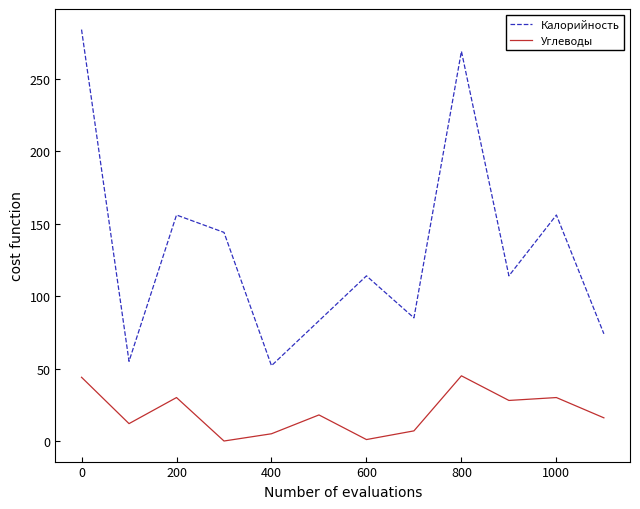

What is the difference between the maximum and minimum values in the Калорийность series?

232